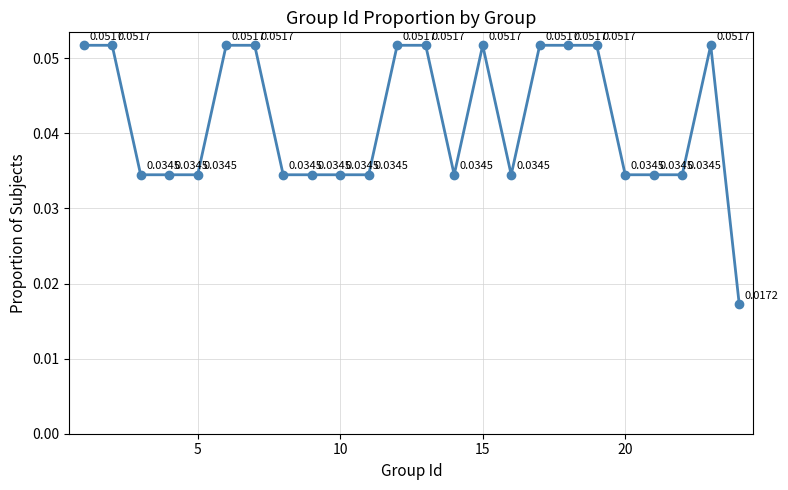

True or false: there are more than 0 points higher than both neighbors.

True